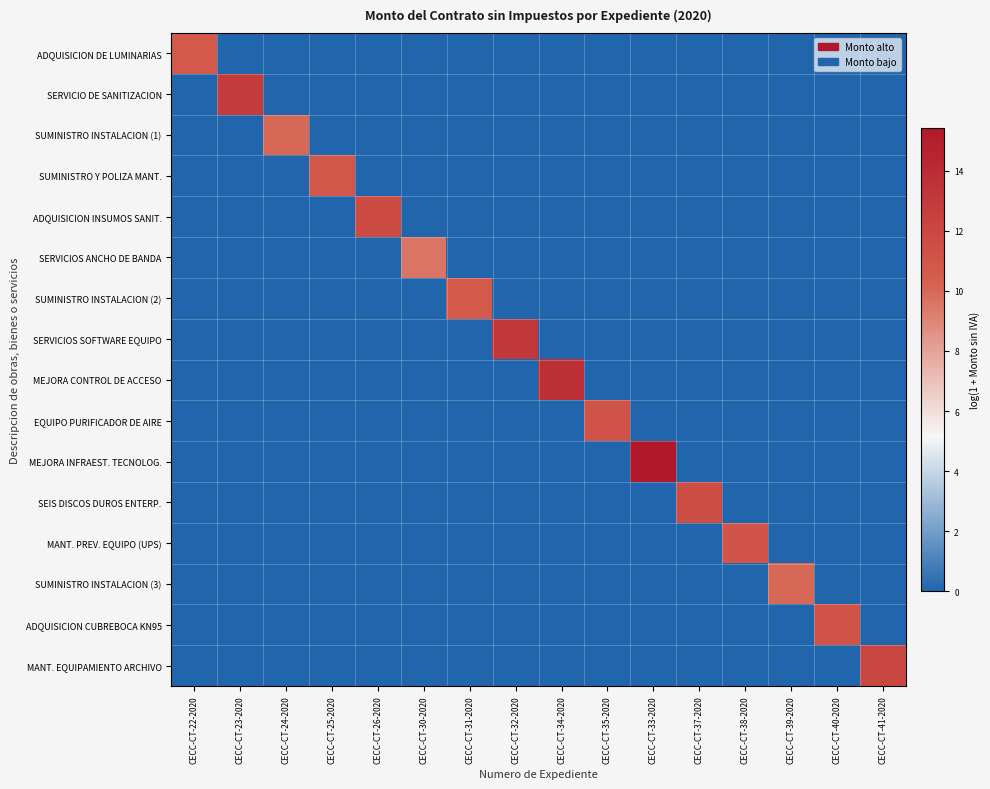

Count the number of categories in the chart.

16